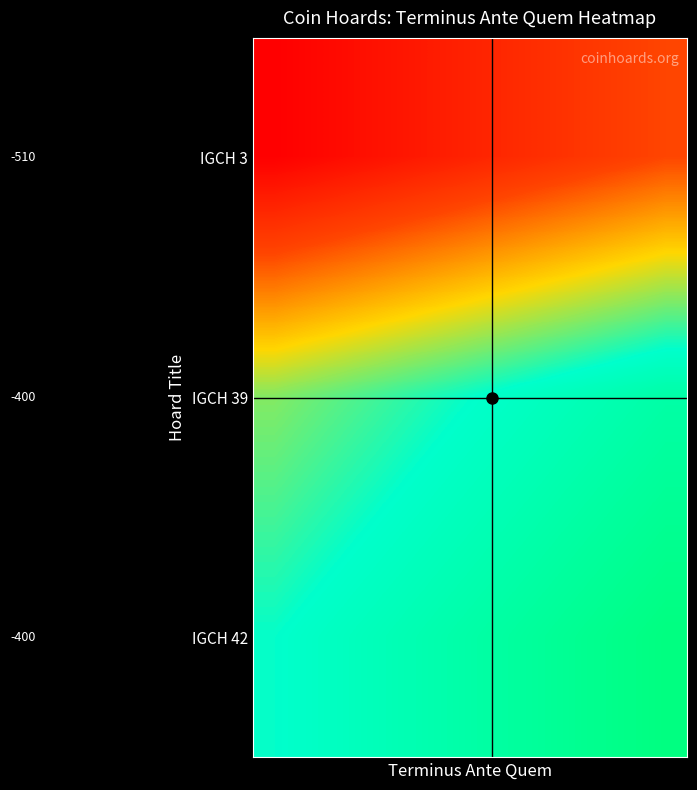

Reading left to right, what are all the values shown in this chart?

IGCH 3: 0.0	0.0	0.1	0.1	0.1	0.1	0.2	0.2	0.2	0.2
IGCH 39: 0.6	0.6	0.7	0.7	0.7	0.8	0.8	0.8	0.8	0.9
IGCH 42: 0.7	0.8	0.8	0.8	0.9	0.9	0.9	0.9	1.0	1.0